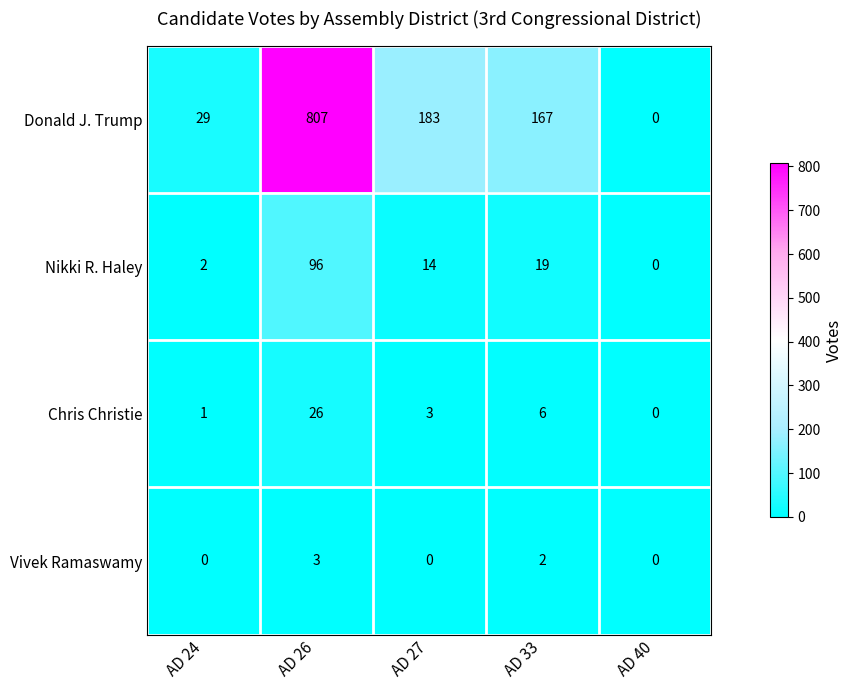

What is the sum of all Nikki R. Haley values?

131